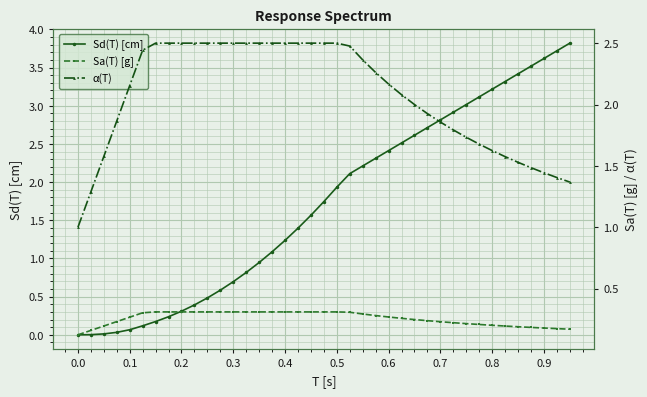

The value of Sa(T) [g] at 0.1 is 0.1. True or false?

False